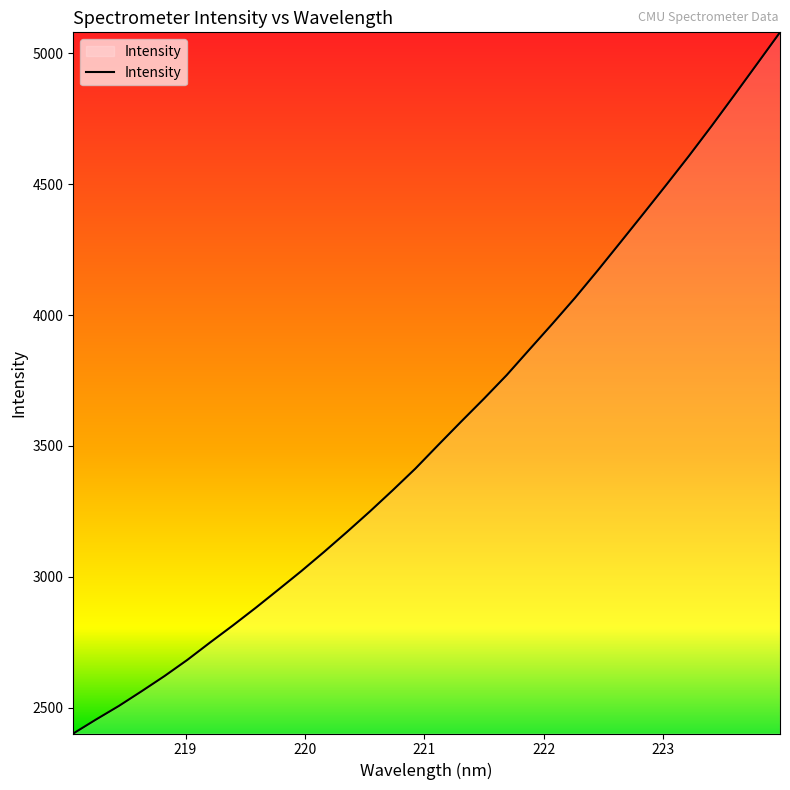

What is the greatest value displayed?

5080.0